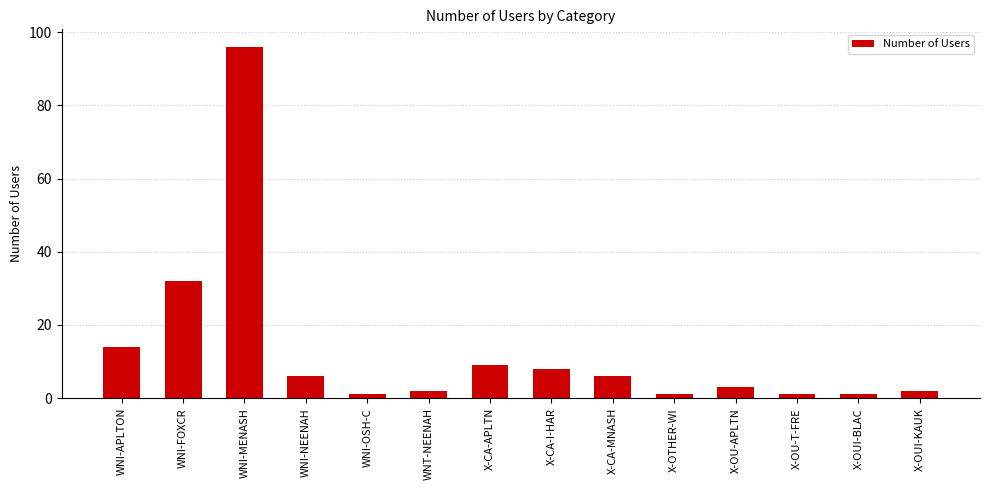

At which label does the data first exceed 6?

WNI-APLTON